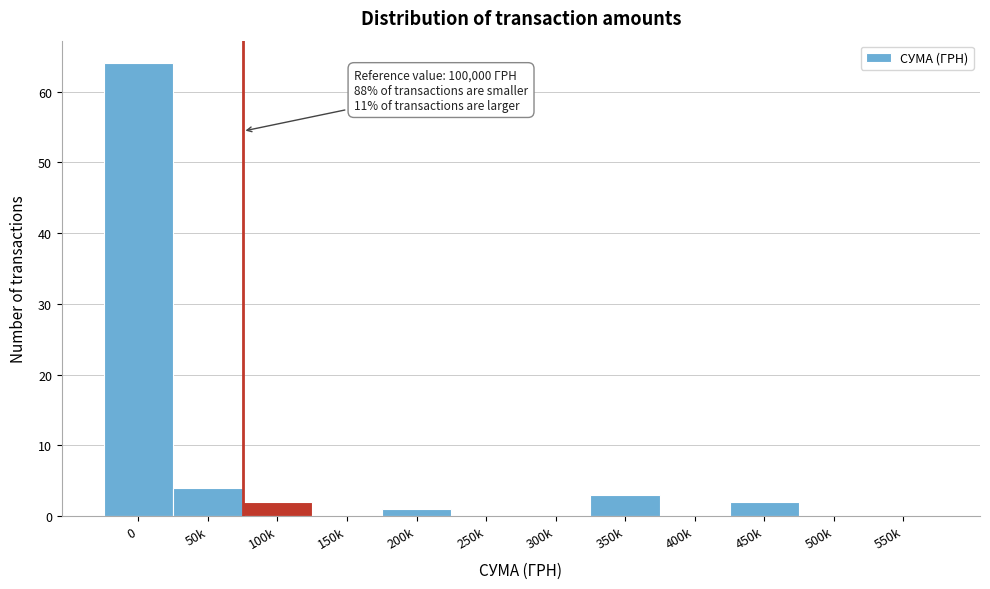

Reading left to right, extract all data points from this chart.

0=64	50k=4	100k=2	150k=0	200k=1	250k=0	300k=0	350k=3	400k=0	450k=2	500k=0	550k=0